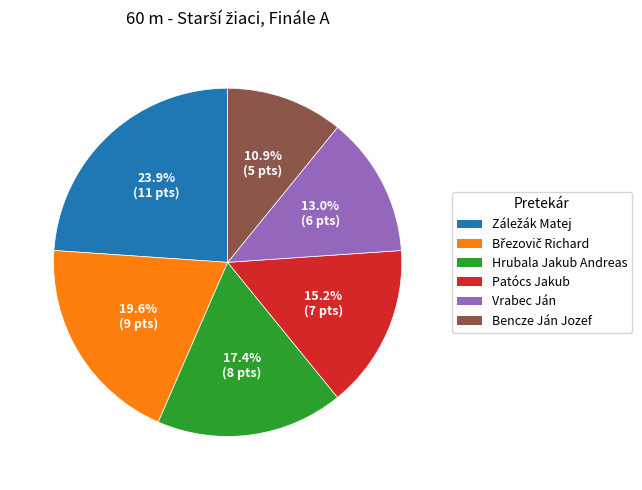

Is there a majority slice in this chart?

No